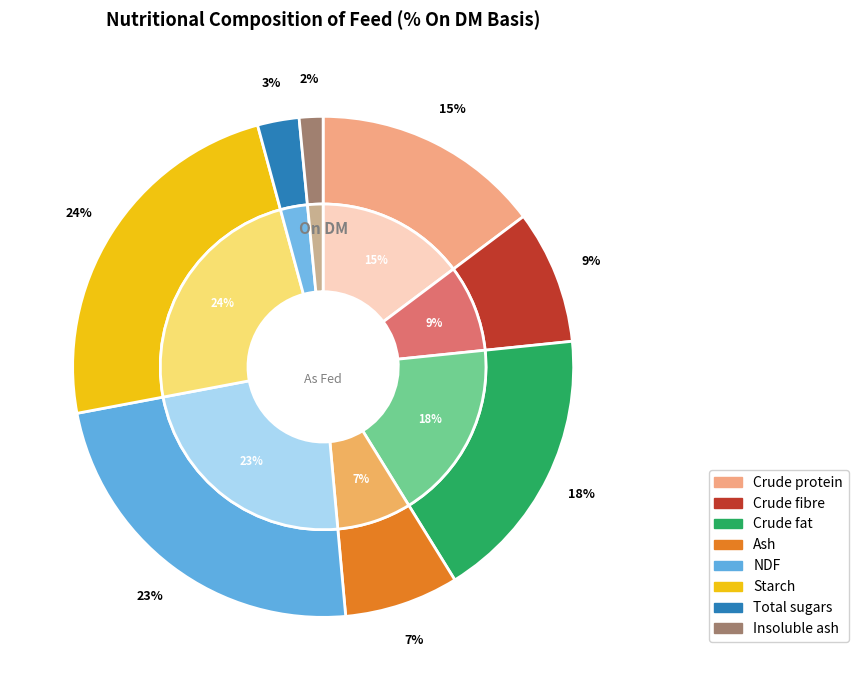

The Ash slice represents 7% of the pie. True or false?

True